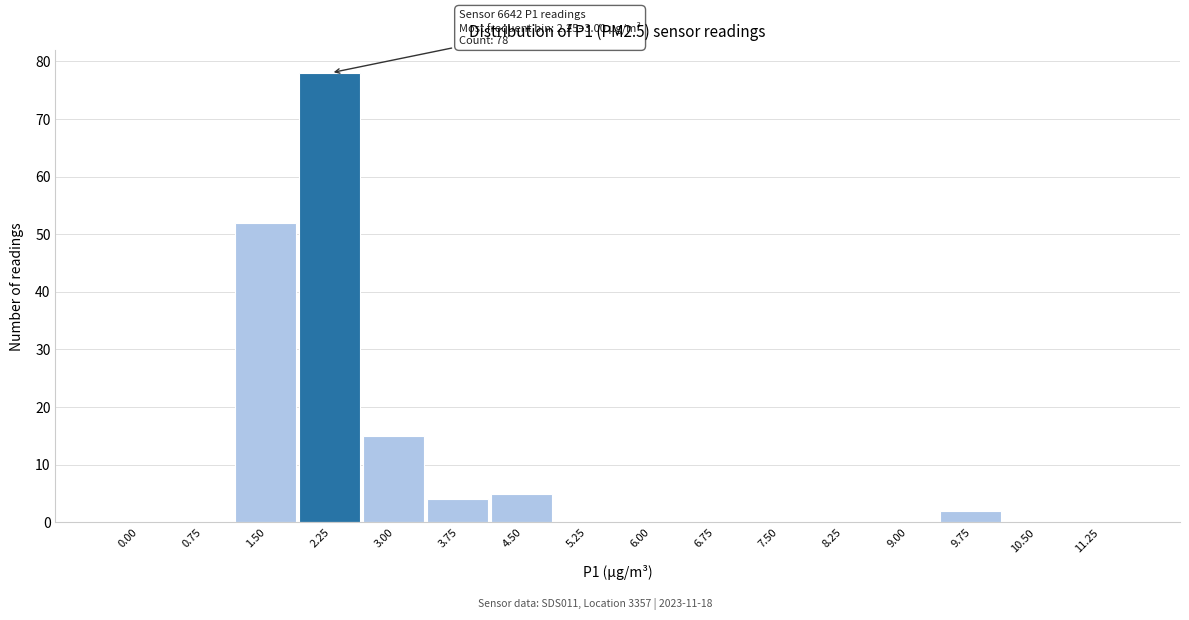

Reading left to right, transcribe all the data shown in this chart.

0.00=0	0.75=0	1.50=52	2.25=78	3.00=15	3.75=4	4.50=5	5.25=0	6.00=0	6.75=0	7.50=0	8.25=0	9.00=0	9.75=2	10.50=0	11.25=0